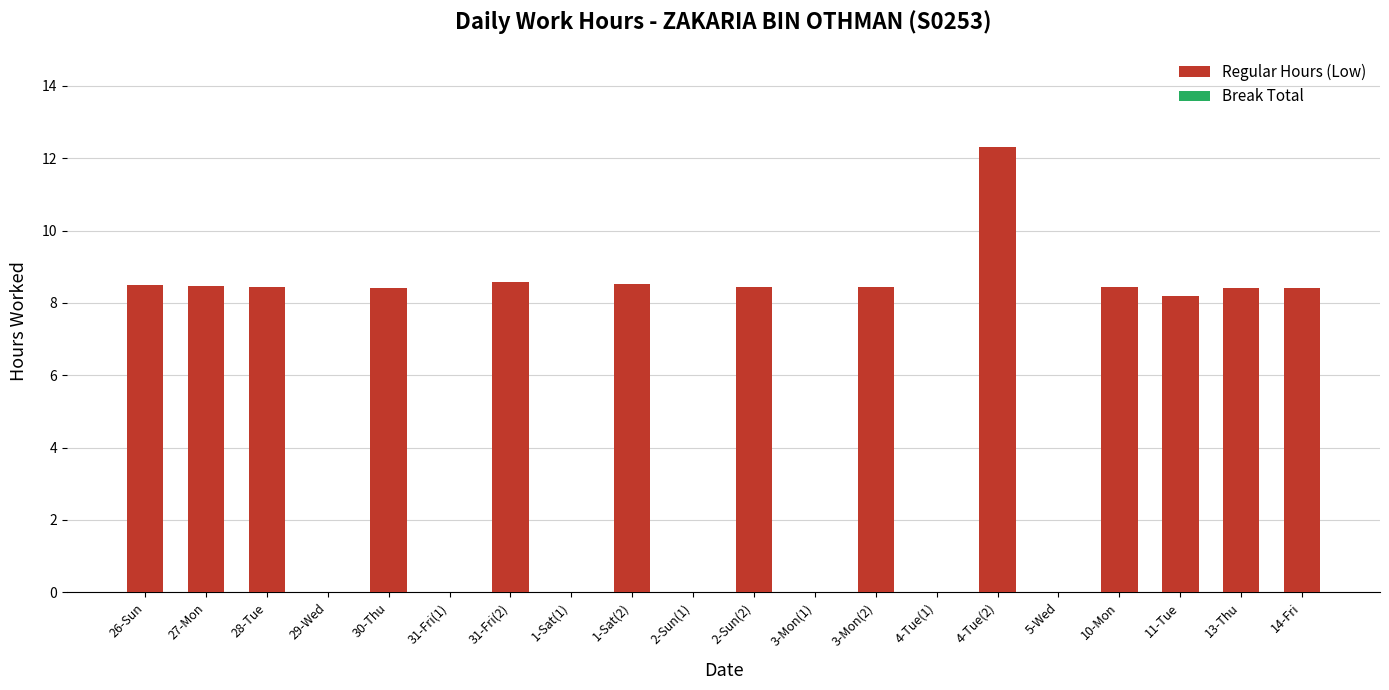

The chart shows a value of 14.0 at 14-Fri. True or false?

False